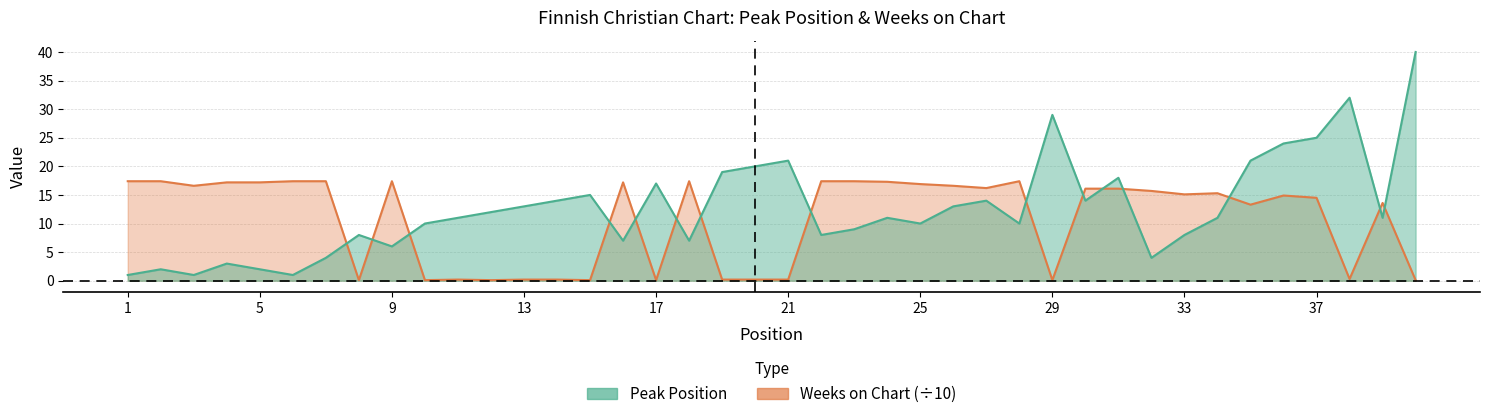

Reading right to left, what are all the values shown in this chart?

Peak Position: 40.0	11.0	32.0	25.0	24.0	21.0	11.0	8.0	4.0	18.0	14.0	29.0	10.0	14.0	13.0	10.0	11.0	9.0	8.0	21.0	20.0	19.0	7.0	17.0	7.0	15.0	14.0	13.0	12.0	11.0	10.0	6.0	8.0	4.0	1.0	2.0	3.0	1.0	2.0	1.0
Weeks on Chart: 0.1	13.6	0.3	14.5	14.9	13.3	15.3	15.1	15.7	16.1	16.1	0.1	17.4	16.2	16.6	16.9	17.3	17.4	17.4	0.2	0.2	0.2	17.4	0.1	17.2	0.1	0.2	0.2	0.1	0.2	0.1	17.4	0.1	17.4	17.4	17.2	17.2	16.6	17.4	17.4